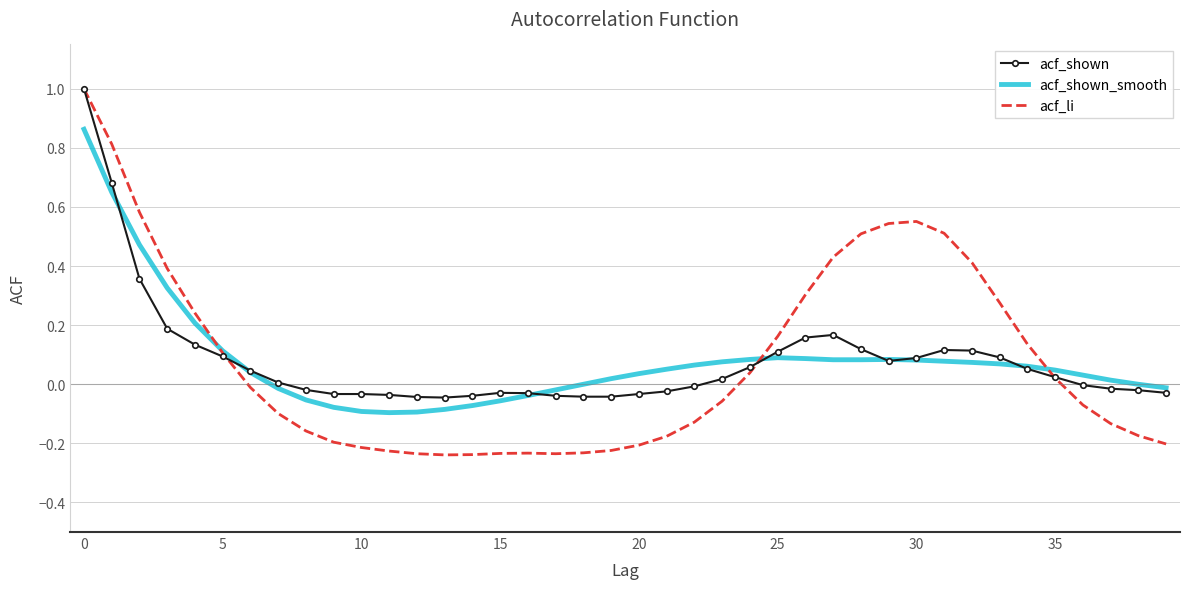

After their last crossing, which series has the higher values: acf_shown_smooth or acf_li?

acf_shown_smooth